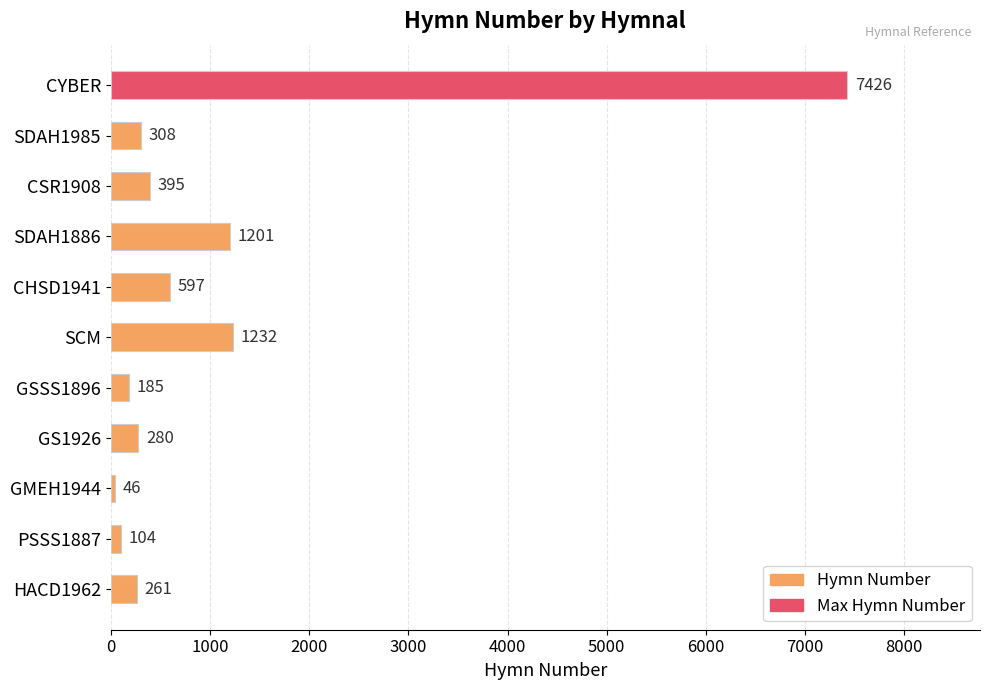

The value at SDAH1886 is 253. True or false?

False